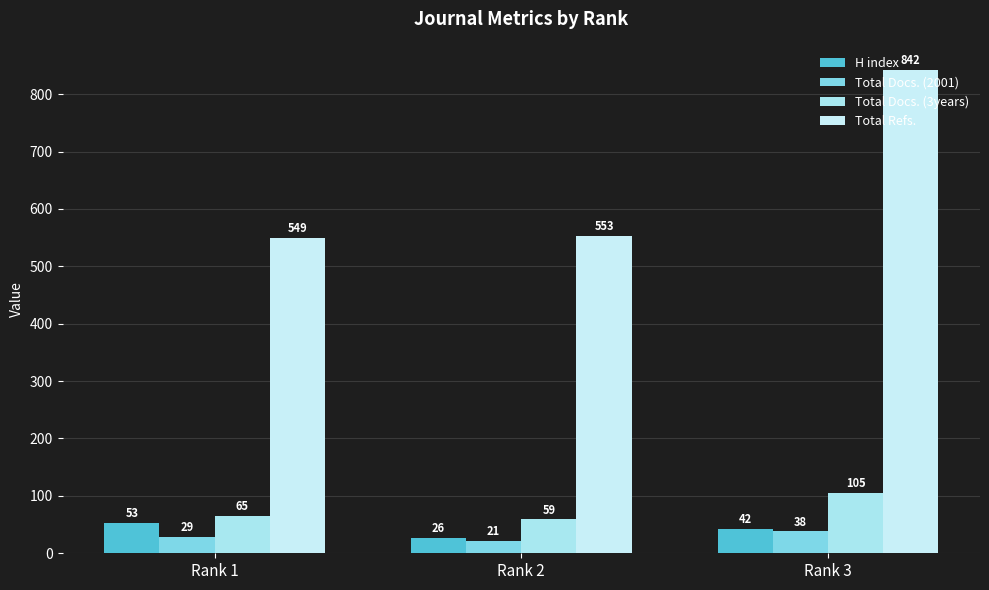

At Rank 1, list the series in order from largest to smallest.

Total Refs., Total Docs. (3years), H index, Total Docs. (2001)